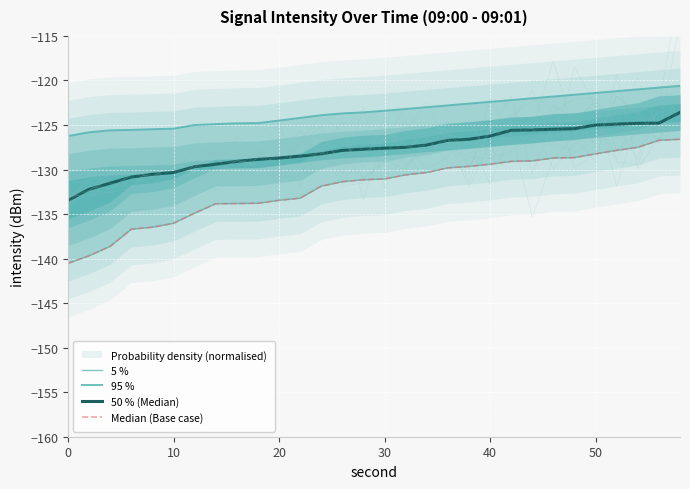

Reading left to right, transcribe all the data shown in this chart.

5 %: -140.5	-139.7	-138.6	-136.7	-136.5	-136.0	-134.9	-133.8	-133.8	-133.8	-133.5	-133.2	-131.9	-131.4	-131.1	-131.1	-130.6	-130.3	-129.8	-129.6	-129.4	-129.1	-129.0	-128.7	-128.7	-128.2	-127.8	-127.5	-126.7	-126.6
95 %: -126.2	-125.8	-125.6	-125.5	-125.5	-125.4	-125.0	-124.9	-124.8	-124.8	-124.5	-124.2	-123.9	-123.7	-123.6	-123.4	-123.2	-123.0	-122.8	-122.6	-122.4	-122.2	-122.0	-121.8	-121.6	-121.4	-121.2	-121.0	-120.8	-120.6
50 % (Median): -133.5	-132.2	-131.5	-130.8	-130.5	-130.3	-129.7	-129.4	-129.1	-128.9	-128.7	-128.5	-128.2	-127.8	-127.7	-127.6	-127.5	-127.2	-126.7	-126.6	-126.2	-125.6	-125.5	-125.5	-125.4	-125.0	-124.9	-124.8	-124.8	-123.6
Median (Base case): -140.5	-139.7	-138.6	-136.7	-136.5	-136.0	-134.9	-133.8	-133.8	-133.8	-133.5	-133.2	-131.9	-131.4	-131.1	-131.1	-130.6	-130.3	-129.8	-129.6	-129.4	-129.1	-129.0	-128.7	-128.7	-128.2	-127.8	-127.5	-126.7	-126.6